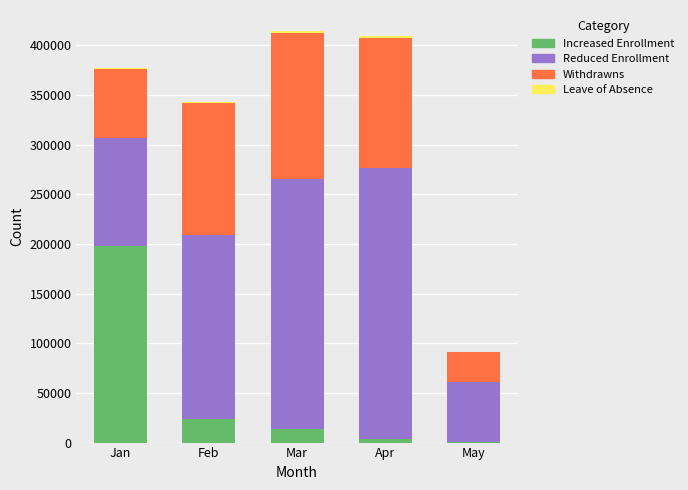

Does the chart contain stacked bars?

Yes